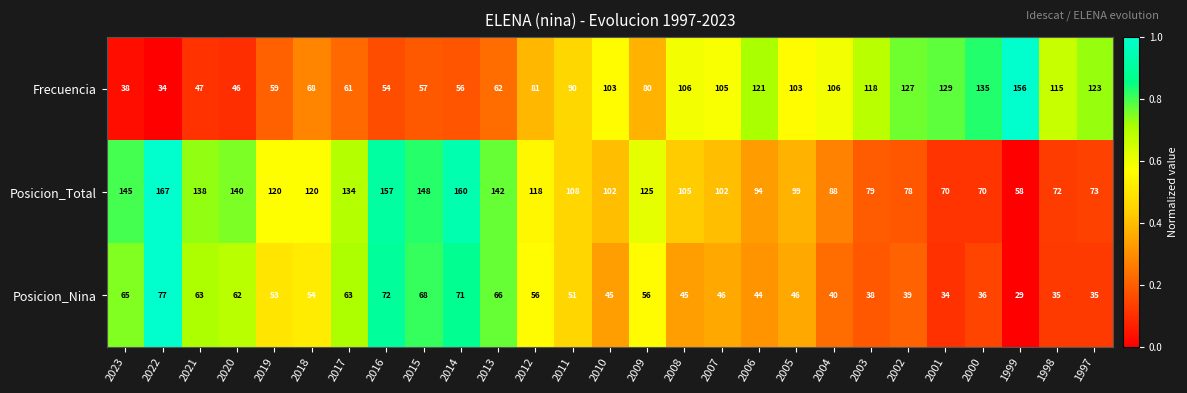

Which series has the largest total across all categories?

Posicion_Total